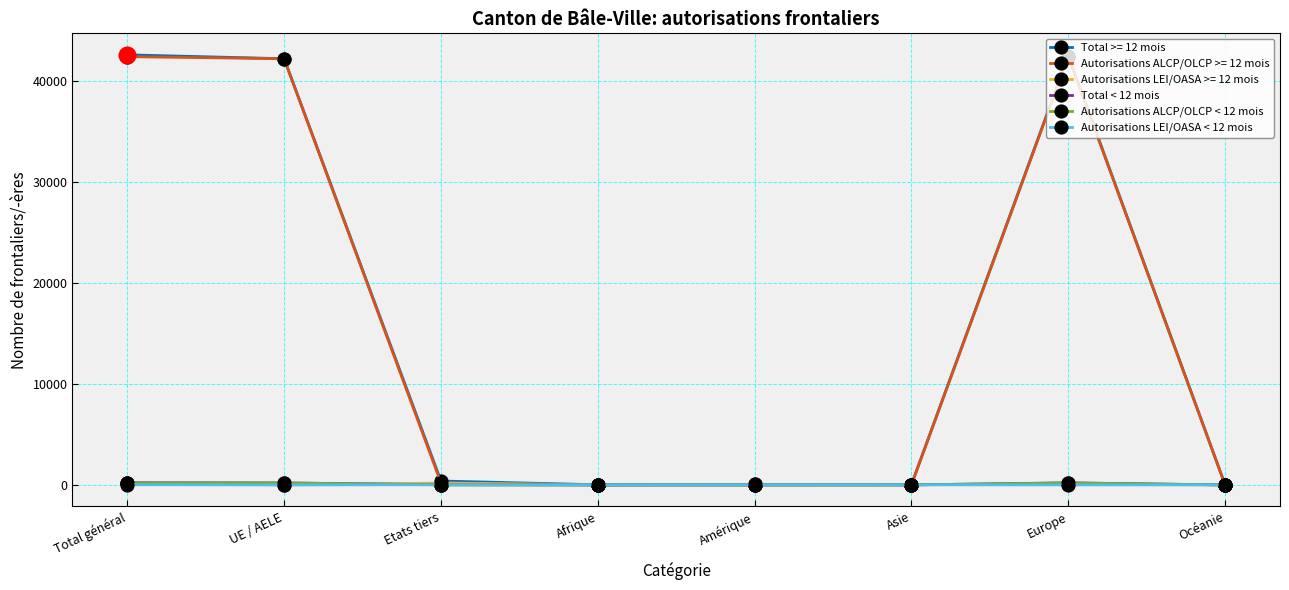

What is the label of the 7th point from the right?

UE / AELE